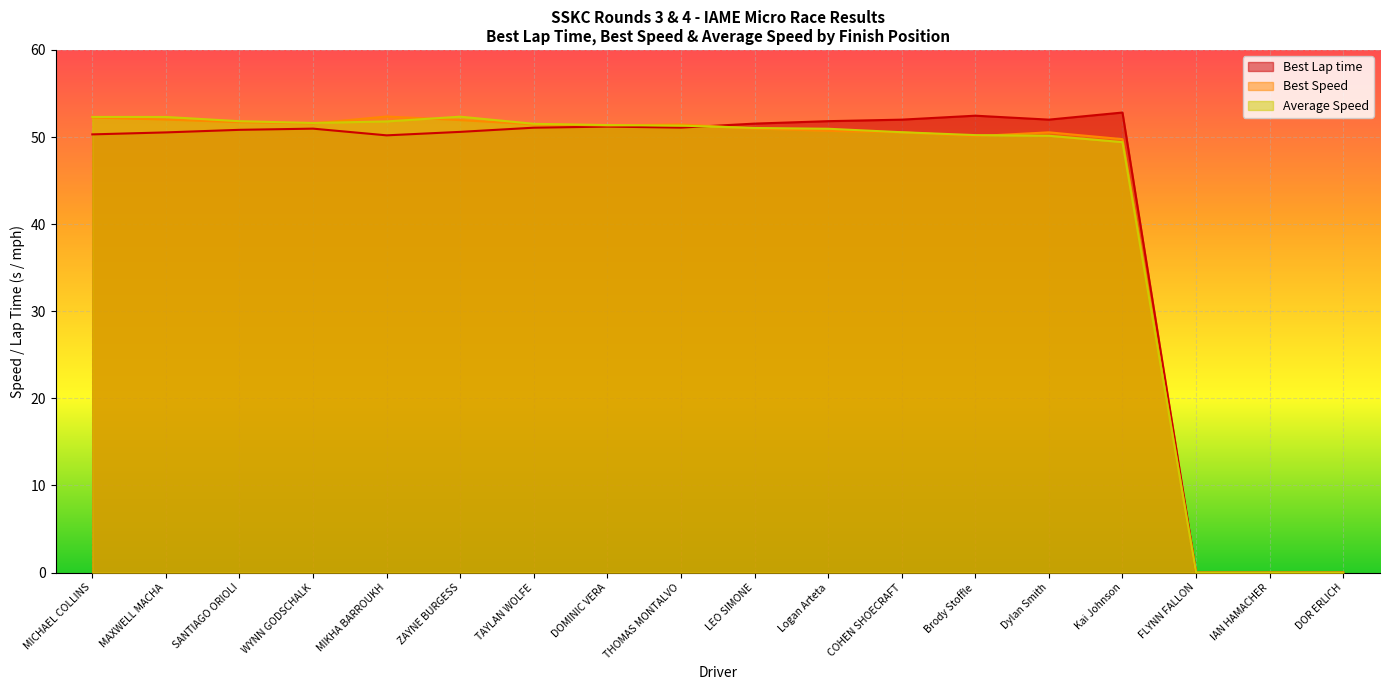

What is the difference between the maximum and second lowest values in the Best Lap time series?

52.8